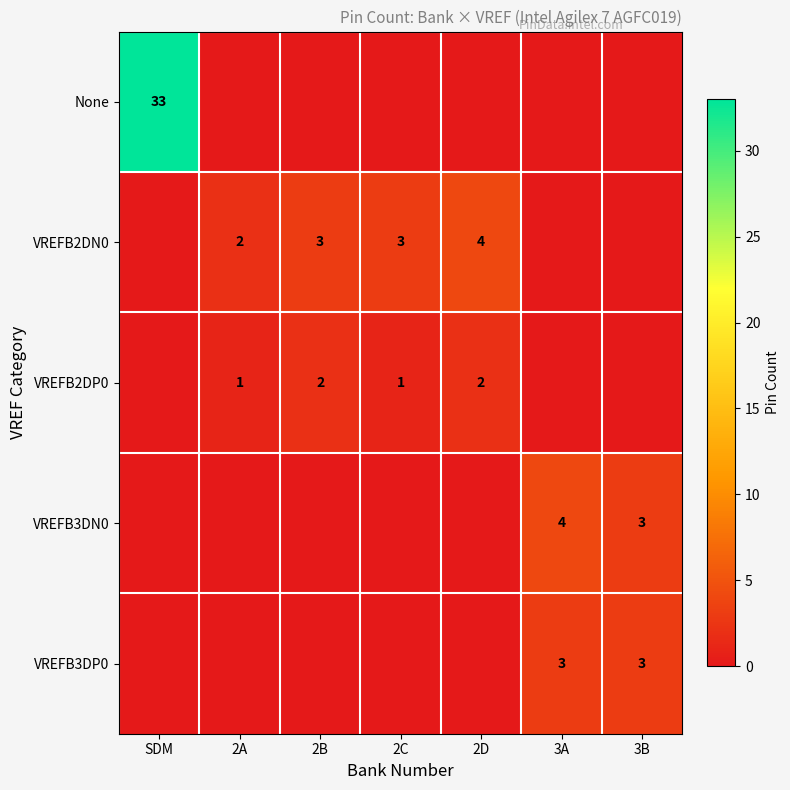

Is the value of VREFB2DP0 at 2D greater than the value of VREFB3DN0 at 3A?

No